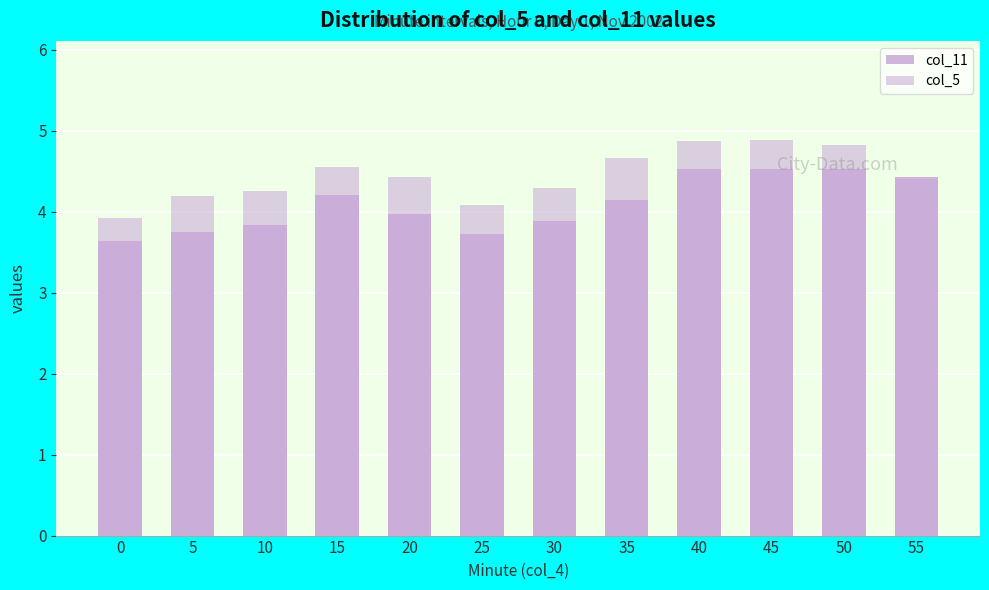

What are all the series names shown in the legend?

col_11, col_5